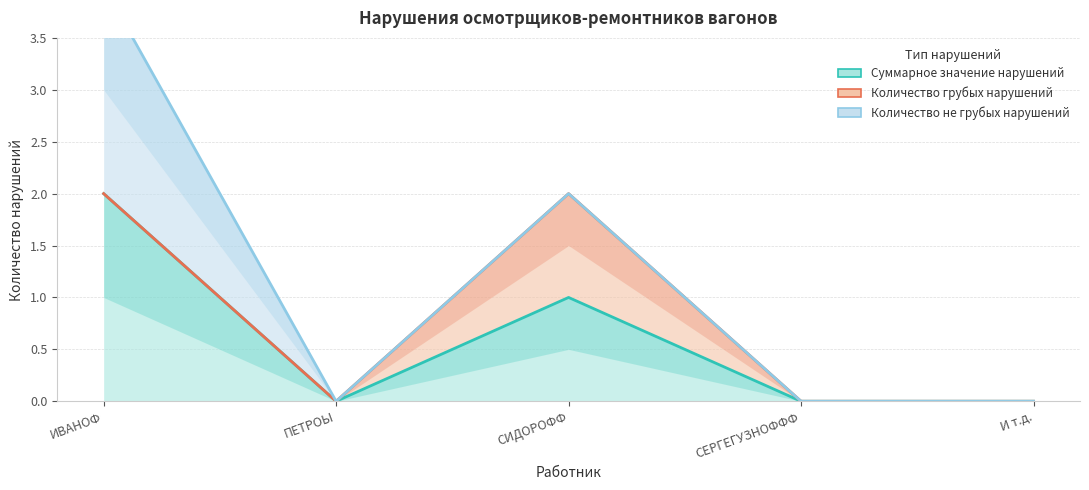

Is it true that Количество грубых нарушений equals 0 at ПЕТРОЫ?

True